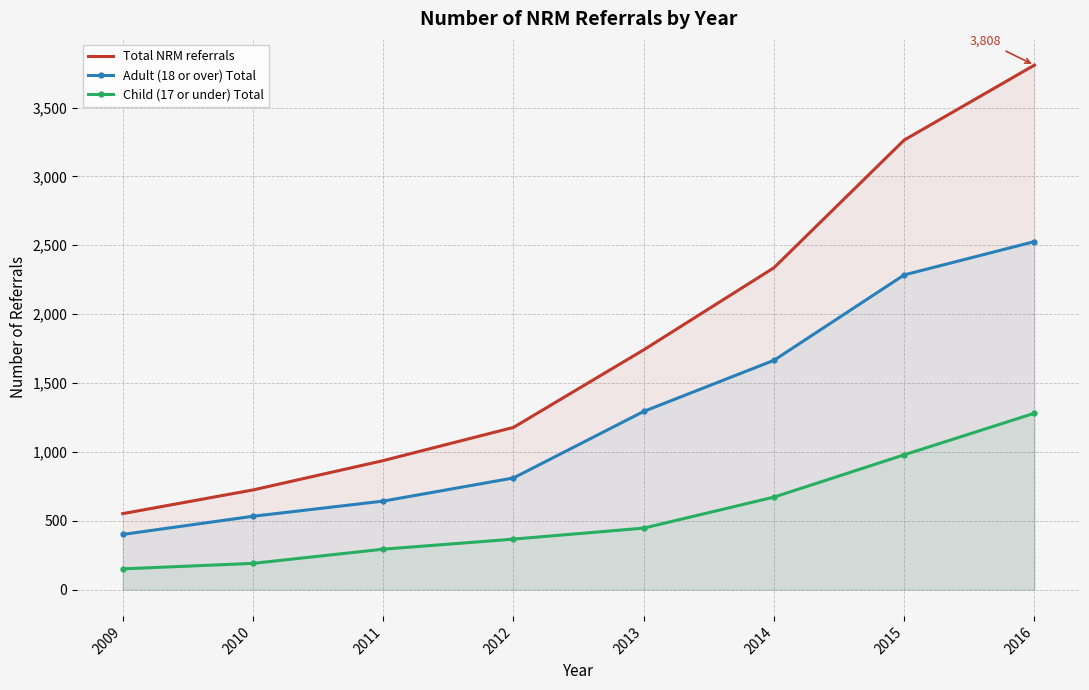

At how many categories does at least one series exceed 3236?

2